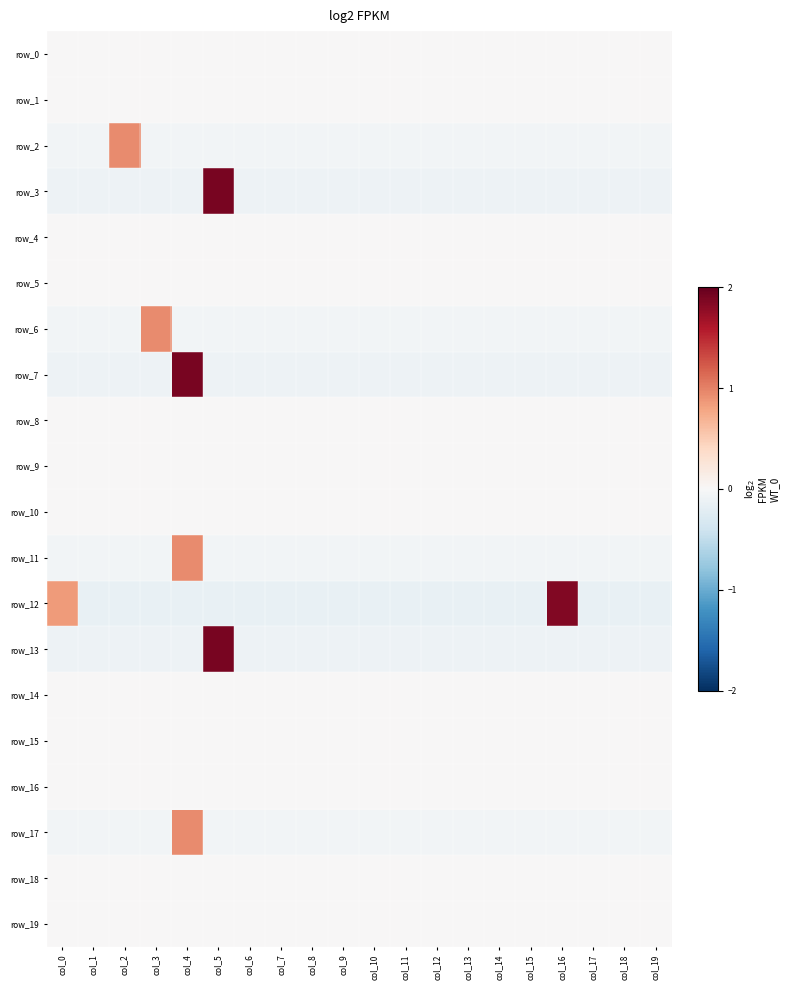

How many data points does each series have?

20